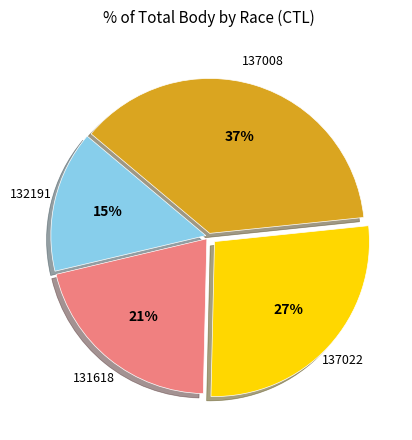

To the nearest percent, what is the difference between the largest and smallest slice percentages?

22%